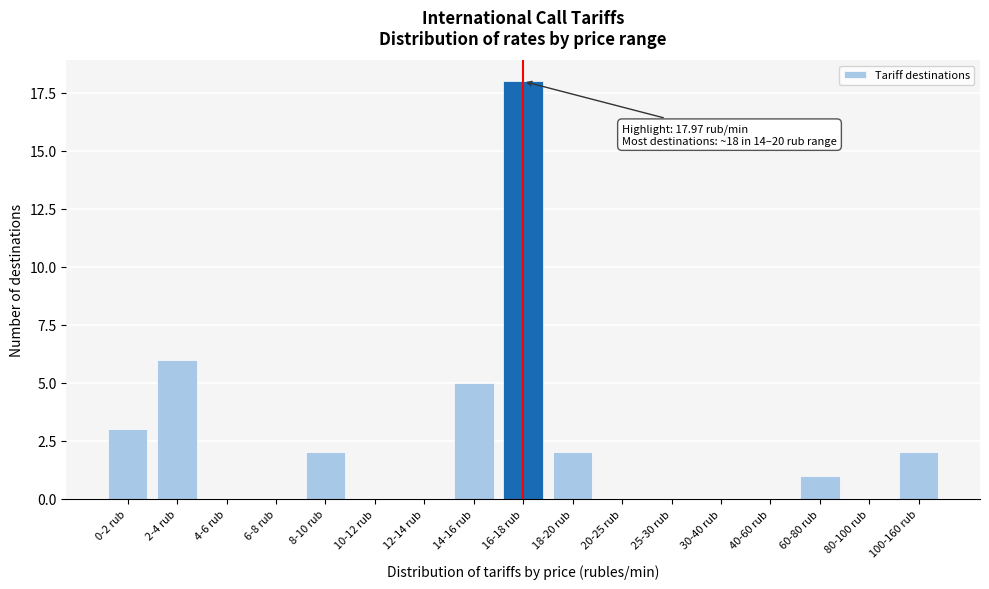

Reading left to right, transcribe all the data shown in this chart.

0-2 rub=3	2-4 rub=6	4-6 rub=0	6-8 rub=0	8-10 rub=2	10-12 rub=0	12-14 rub=0	14-16 rub=5	16-18 rub=18	18-20 rub=2	20-25 rub=0	25-30 rub=0	30-40 rub=0	40-60 rub=0	60-80 rub=1	80-100 rub=0	100-160 rub=2